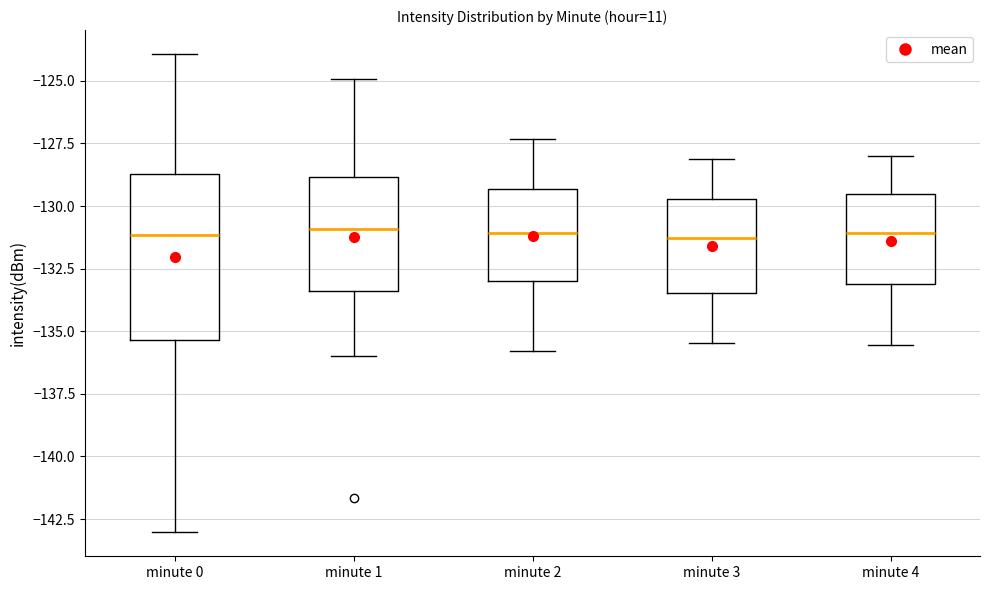

Where is the upper edge of the box for minute 0 on the y-axis? The values are not printed on the chart, so give them approximately, as read against the axis.

-128.5